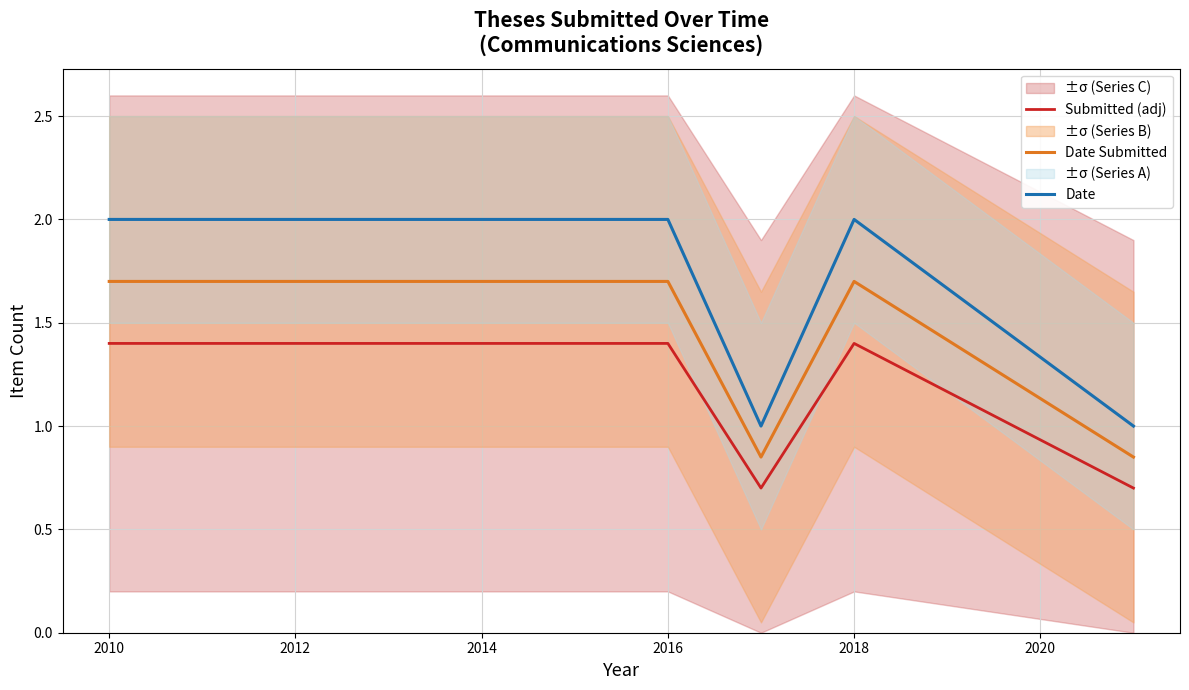

Reading left to right, list all the values displayed in this chart.

Submitted (adj): 1.4	1.4	1.4	0.7	1.4	0.7
Date Submitted: 1.7	1.7	1.7	0.8	1.7	0.8
Date: 2.0	2.0	2.0	1.0	2.0	1.0